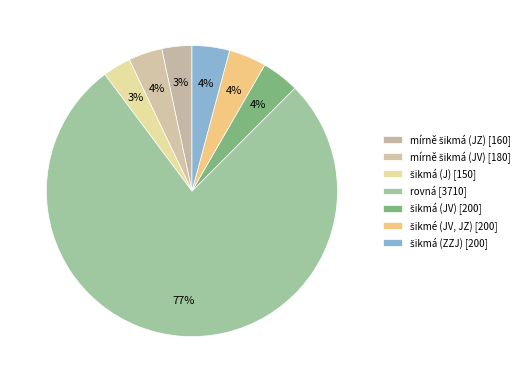

To the nearest percent, what is the difference between the mírně šikmá (JV) and šikmá (J) slice percentages?

1%